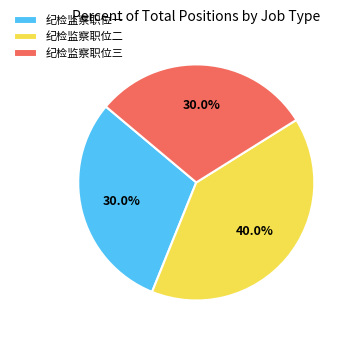

Is 纪检监察职位三 the majority of the pie?

No